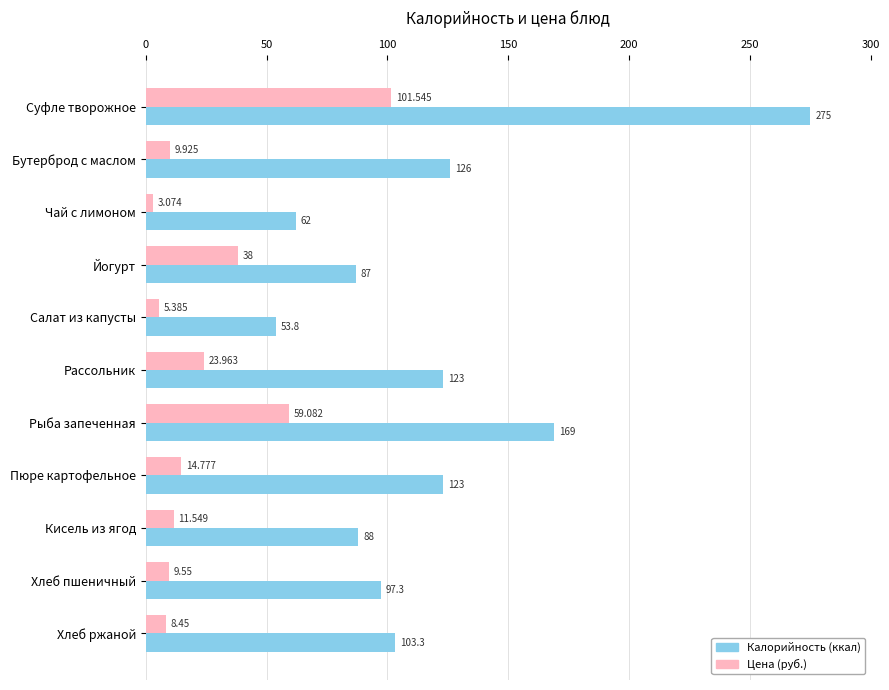

At which category does the chart reach its peak across all series?

Суфле творожное